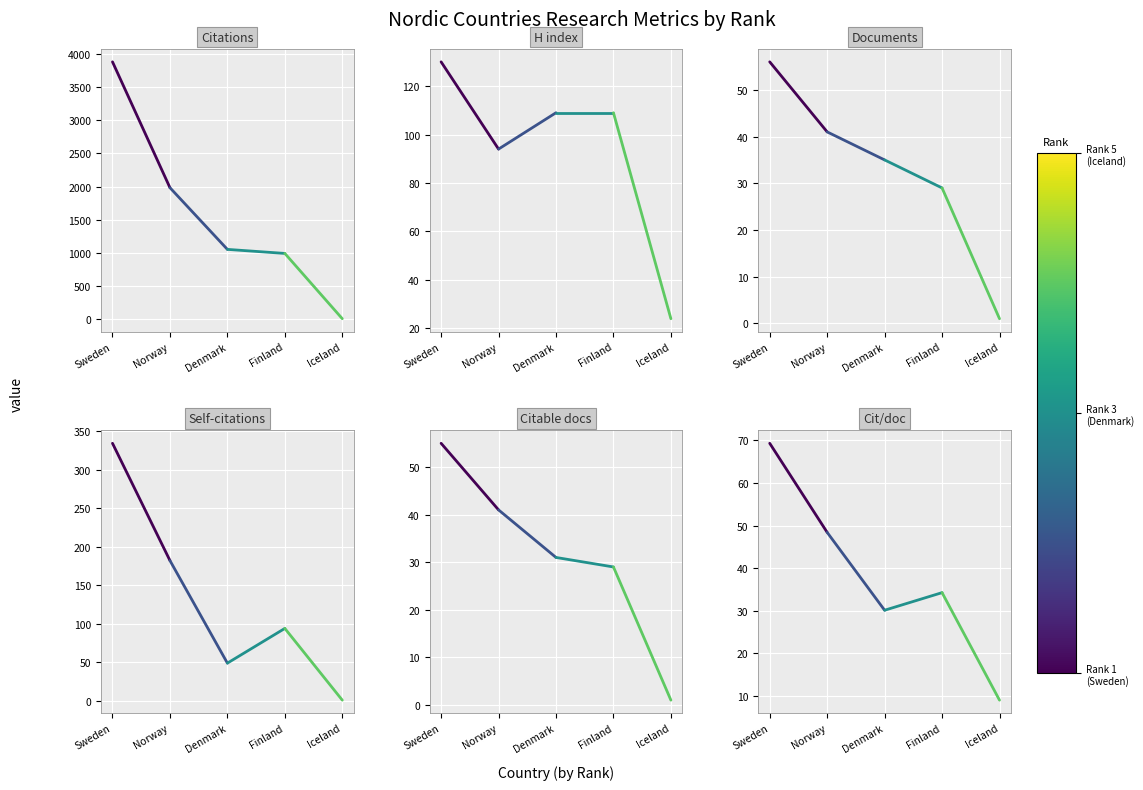

Reading left to right, transcribe all the data shown in this chart.

Citations: 3881.0	1984.0
H index: 130.0	94.0
Documents: 56.0	41.0
Self-citations: 334.0	182.0
Citable documents: 55.0	41.0
Citations per document: 69.3	48.4